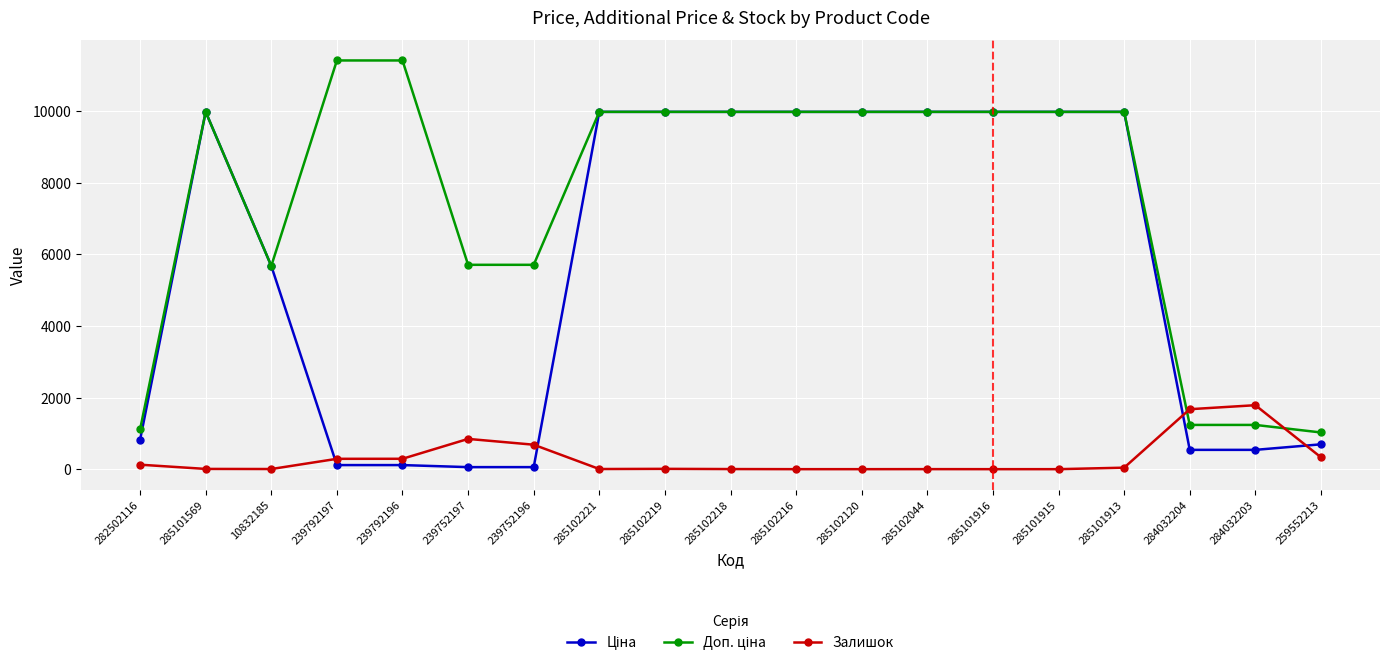

At how many categories does at least one series exceed 3535?

15